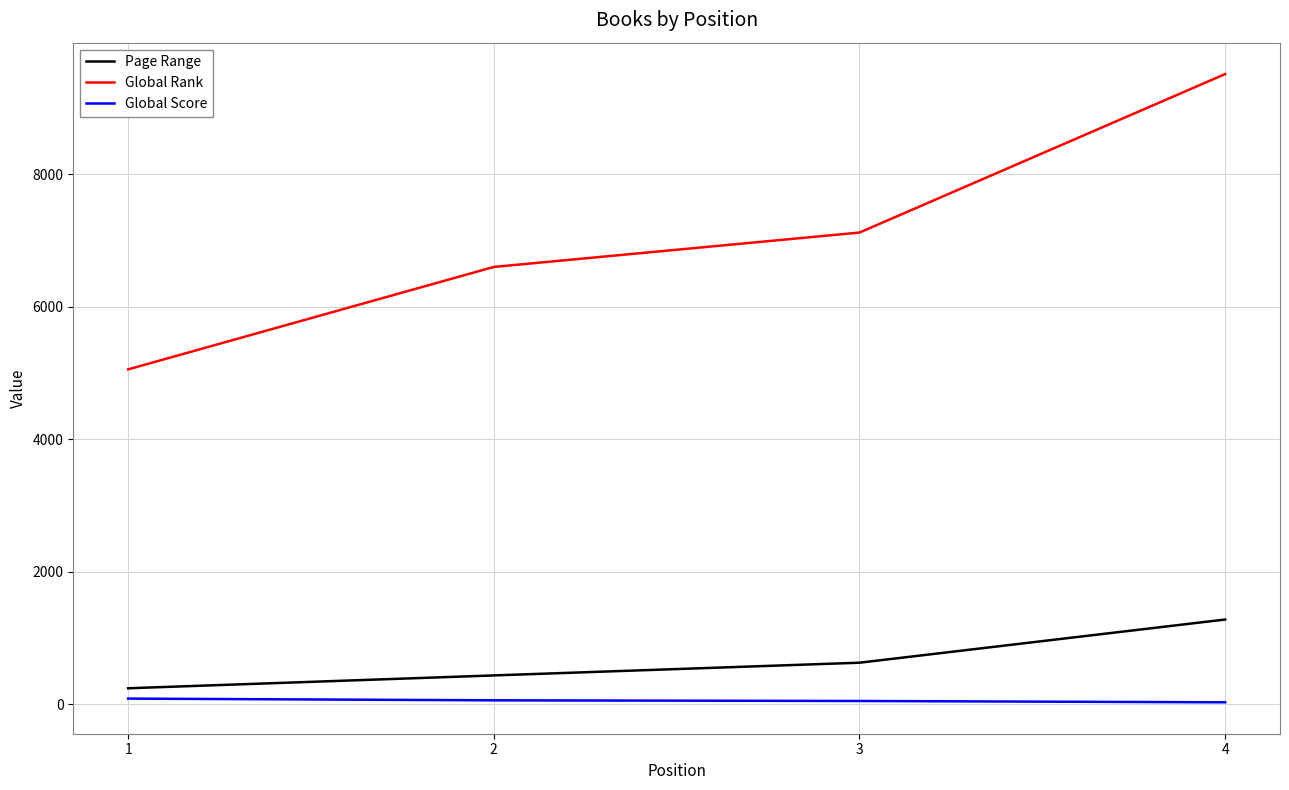

Is it true that Global Rank equals 6600 at 2?

True